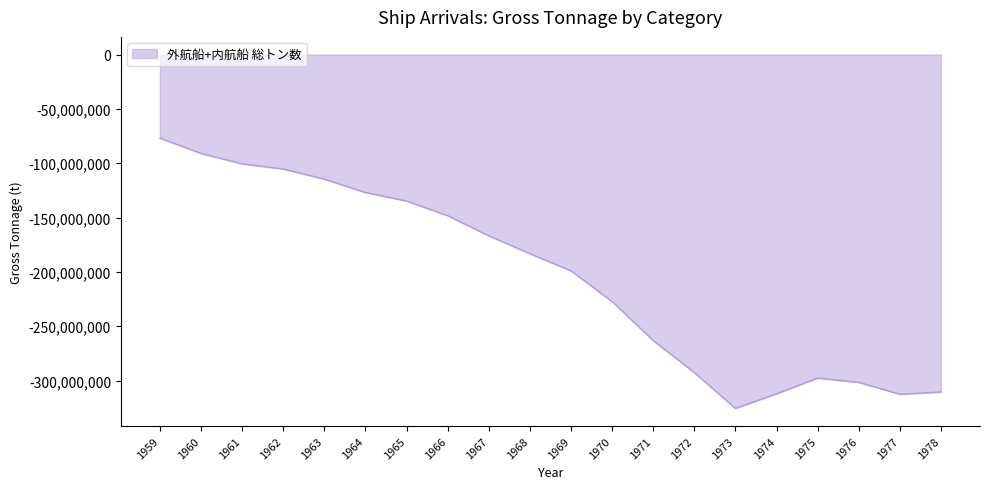

At which category does the chart reach its minimum across all series?

1973